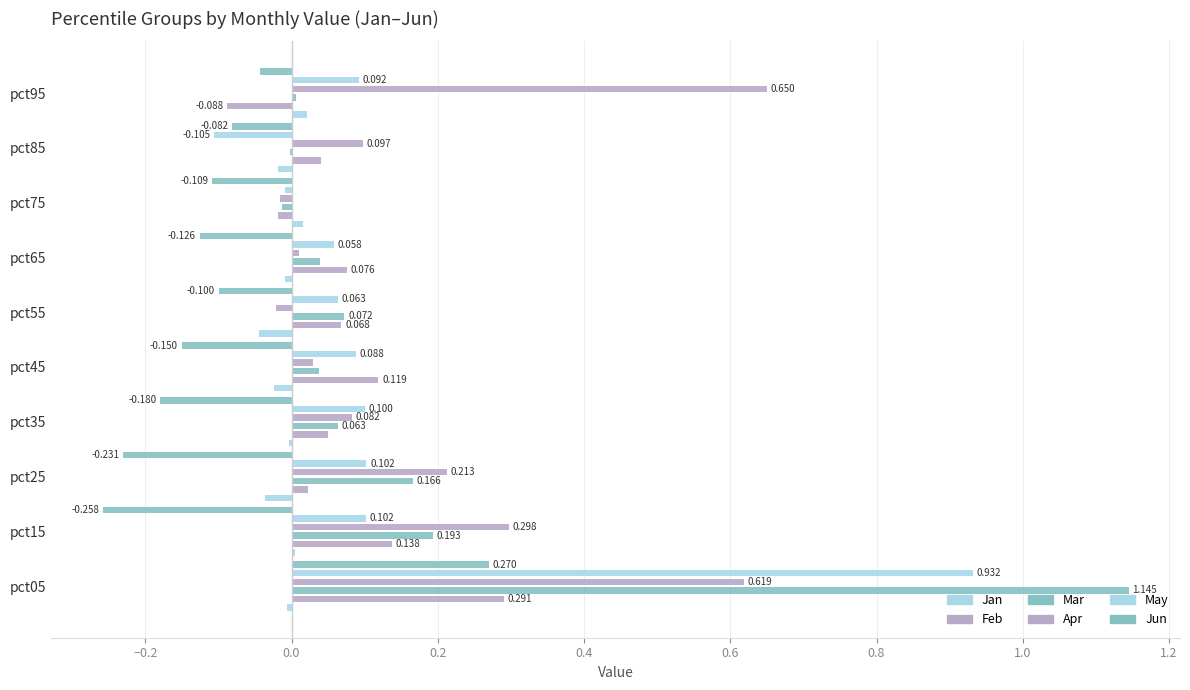

Between pct35 and pct75, which is larger?

pct75